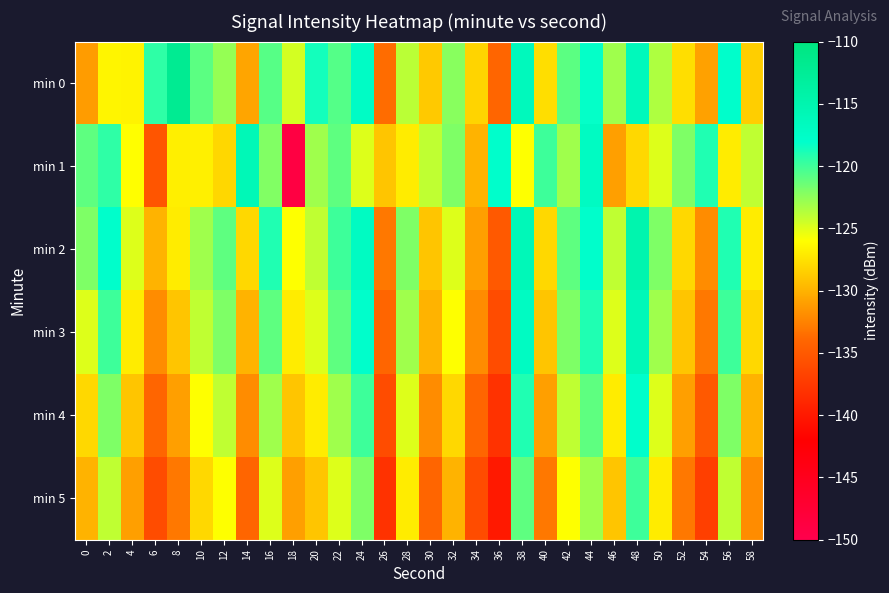

Count the number of data series in this chart.

6